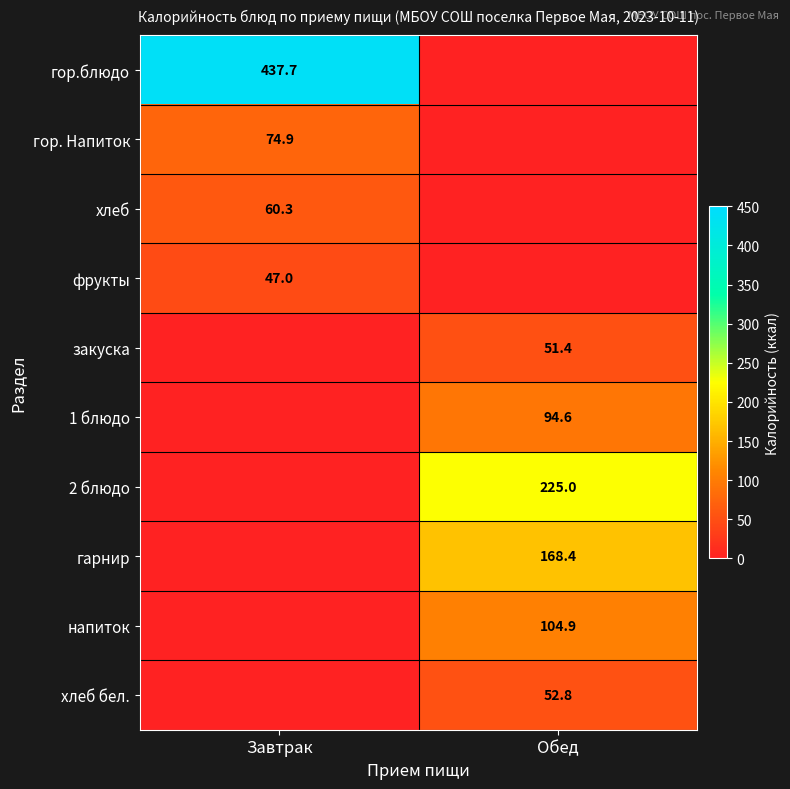

What is the difference between the highest and lowest values at Завтрак?

437.7